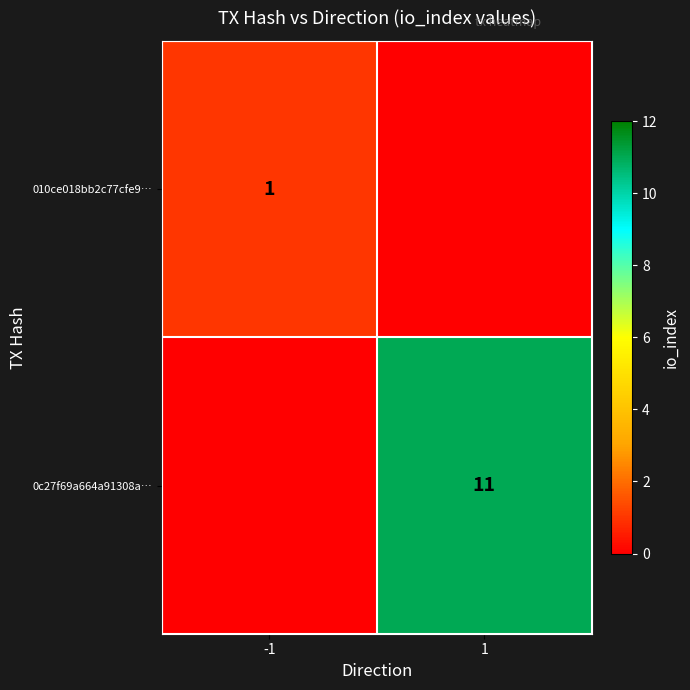

The value of 010ce018bb2c77cfe9… at -1 is 0. True or false?

False